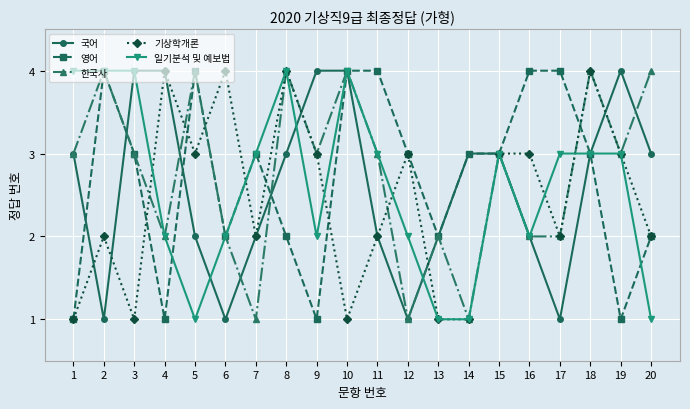

The value of 기상학개론 at 20 is 2. True or false?

True